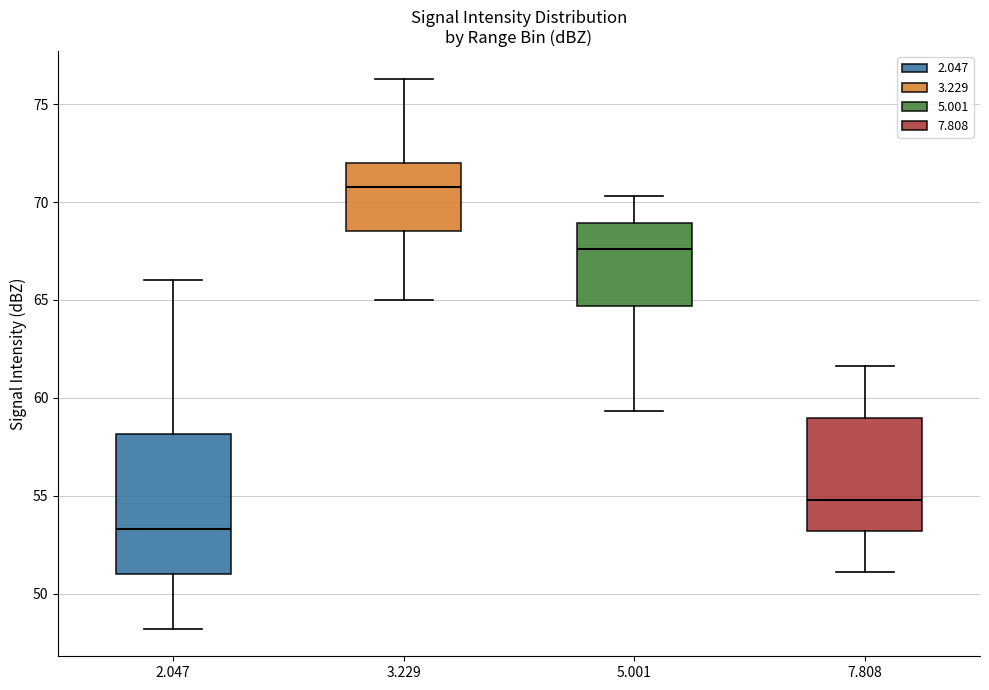

Where is the upper edge of the box at x = 7.808 on the y-axis? The values are not printed on the chart, so give them approximately, as read against the axis.

59.0